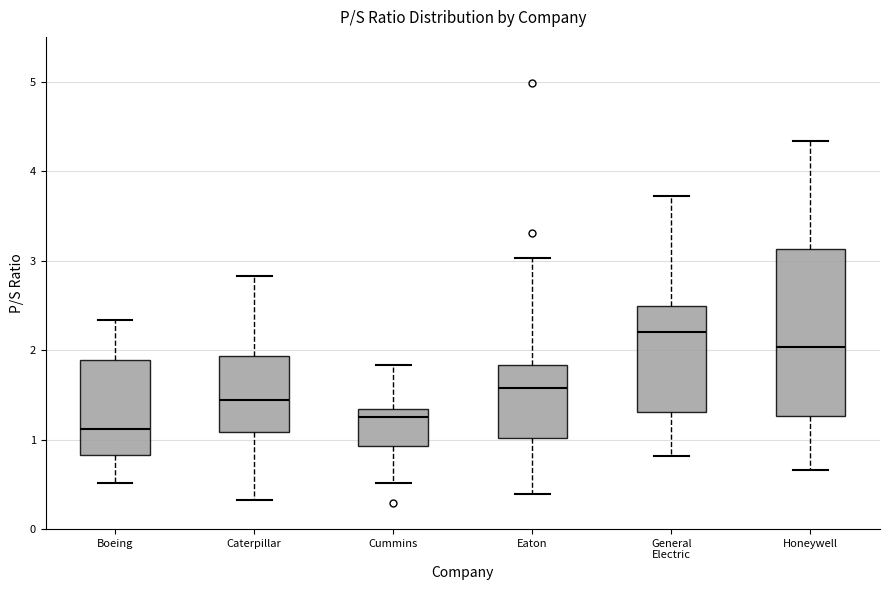

Reading left to right, transcribe this box plot: for each box, give where its median line is, the range the box spans, and where its two whiskers end, as read against the y-axis. The values are not printed on the chart, so give them approximately, as read against the axis.

Boeing: median 1.1, box 0.8 to 1.9, whiskers 0.5 to 2.3
Caterpillar: median 1.4, box 1.1 to 1.9, whiskers 0.3 to 2.8
Cummins: median 1.3 (just below the box's upper edge), box 0.9 to 1.3, whiskers 0.5 to 1.8
Eaton: median 1.6, box 1.0 to 1.8, whiskers 0.4 to 3.0
General Electric: median 2.2, box 1.3 to 2.5, whiskers 0.8 to 3.7
Honeywell: median 2.0, box 1.3 to 3.1, whiskers 0.7 to 4.3